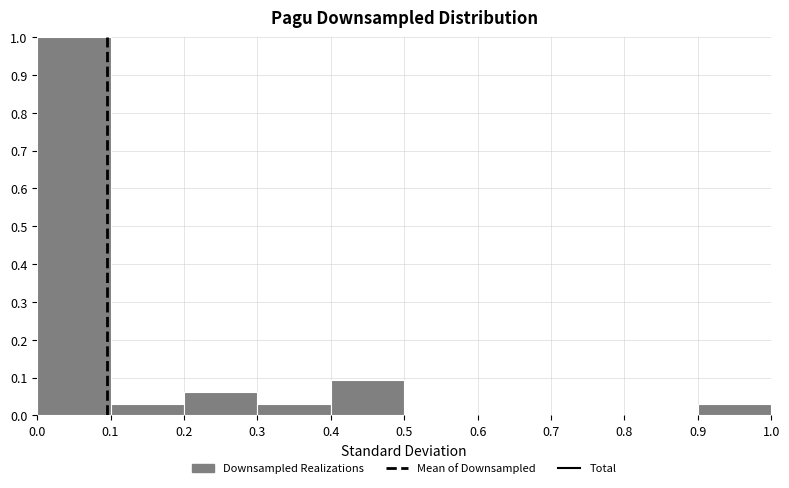

Reading left to right, list every bar in this chart as the range it spans on the x-axis followed by its height. The values are not printed on the chart, so give them approximately, as read against the axis.

0.0 to 0.1: 1.00
0.1 to 0.2: 0.03
0.2 to 0.3: 0.06
0.3 to 0.4: 0.03
0.4 to 0.5: 0.09
0.5 to 0.6: 0
0.6 to 0.7: 0
0.7 to 0.8: 0
0.8 to 0.9: 0
0.9 to 1.0: 0.03